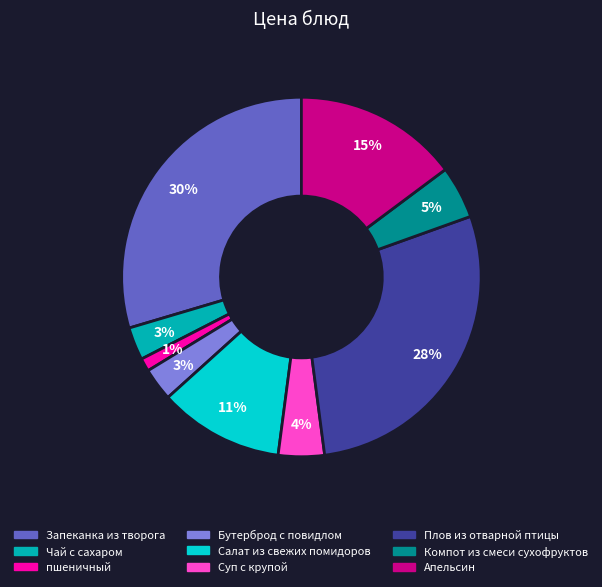

How many segments does this pie chart have?

9